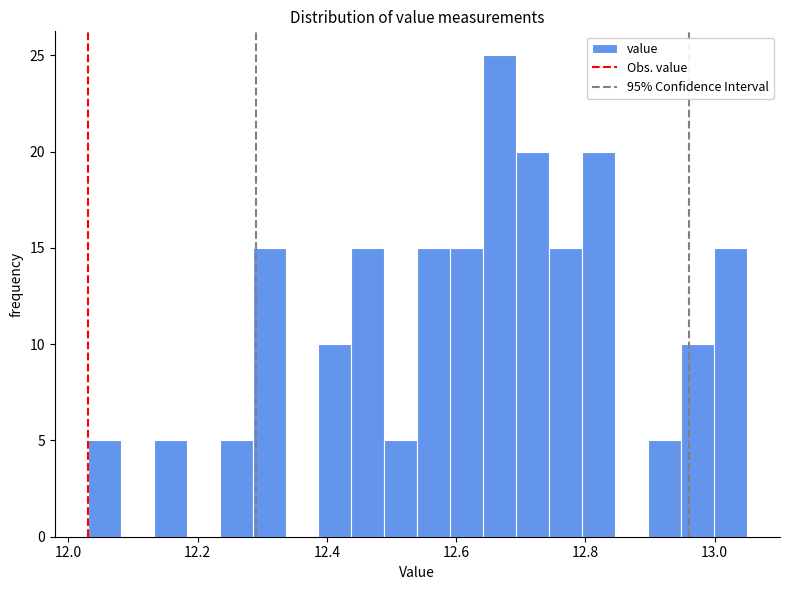

Around what value on the x-axis is the tallest bar? Give the approximate position of its centre, as read against the axis.

12.66